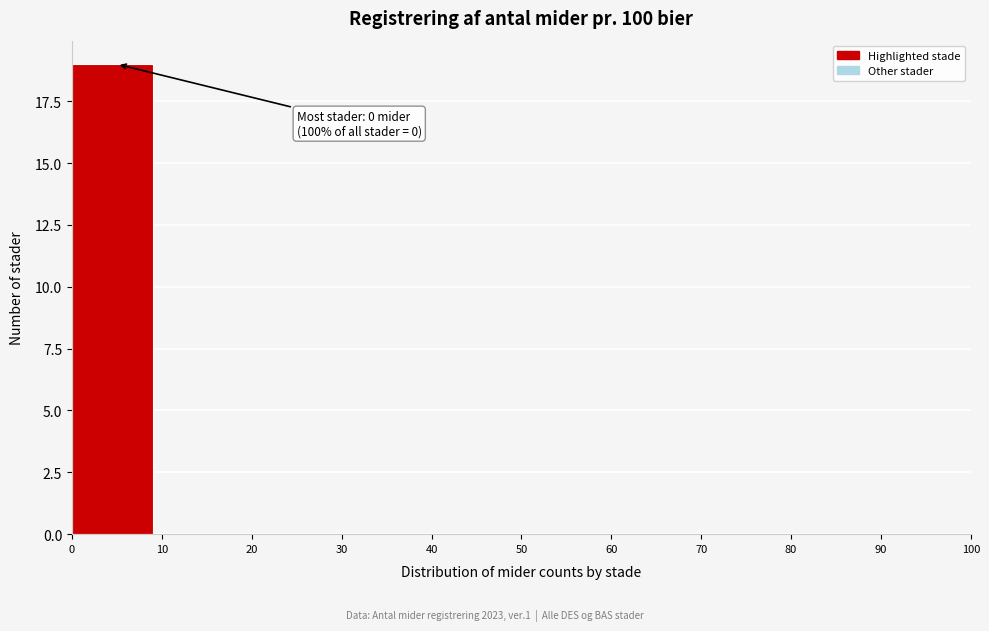

Which range on the x-axis has the tallest bar?

0 to 10